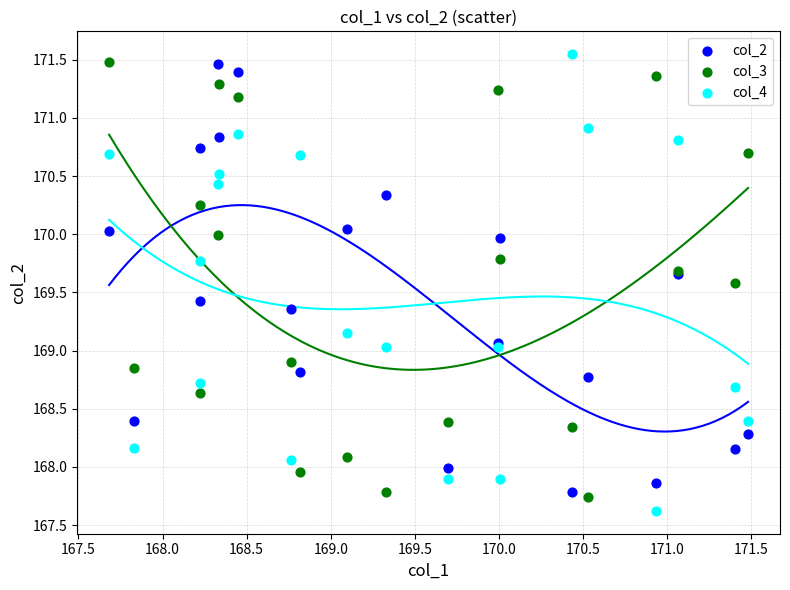

Which series contains the lowest Y value?

col_4